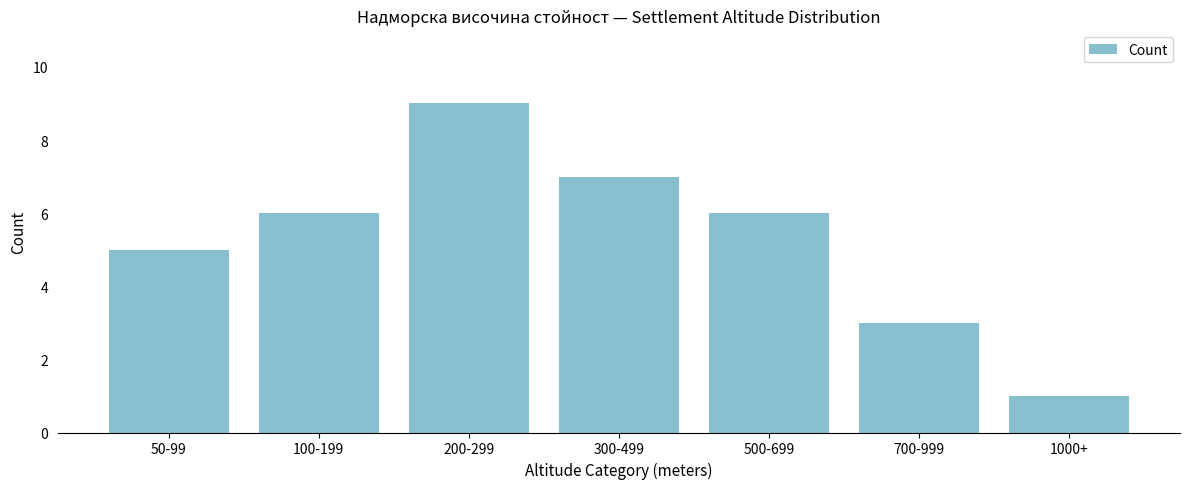

Reading left to right, extract all data points from this chart.

50-99=5	100-199=6	200-299=9	300-499=7	500-699=6	700-999=3	1000+=1